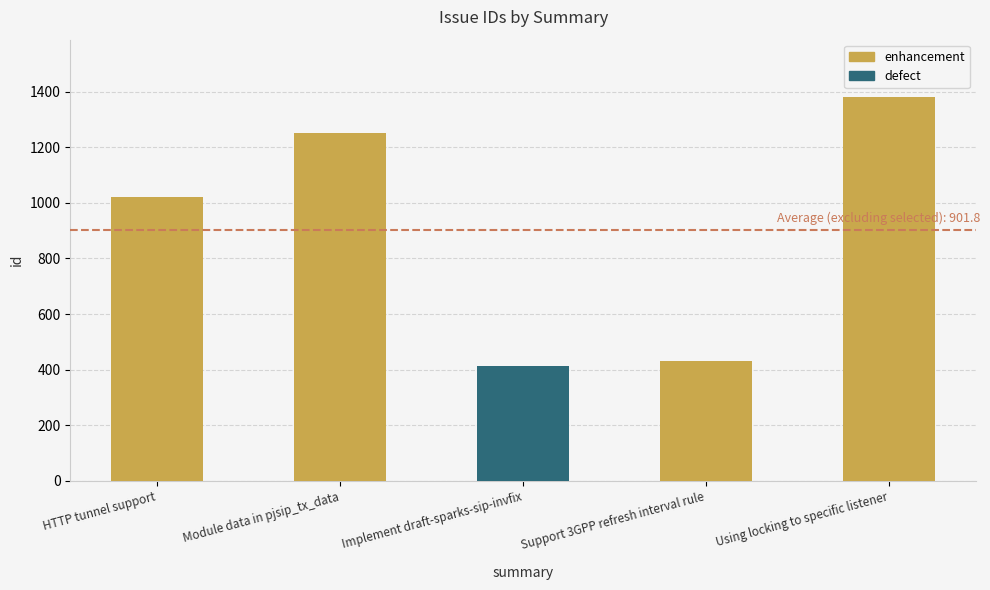

Reading left to right, list all the values displayed in this chart.

1021	1253	413	432	1380